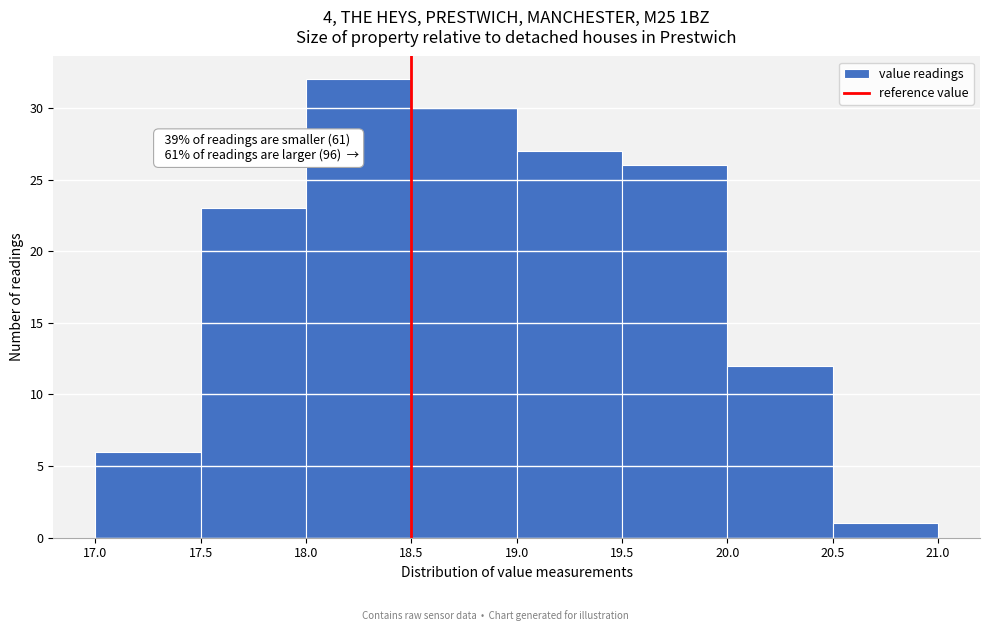

Over which range of the x-axis is the bar tallest?

18.0 to 18.5